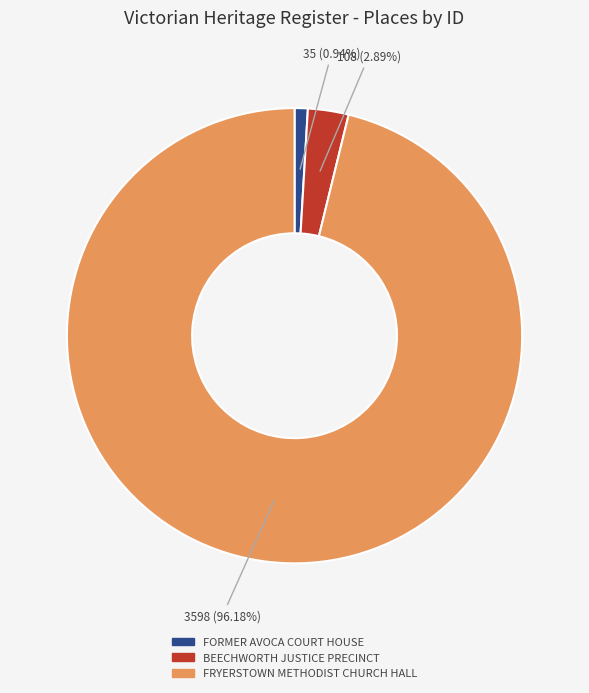

Count the number of slices in the pie.

3